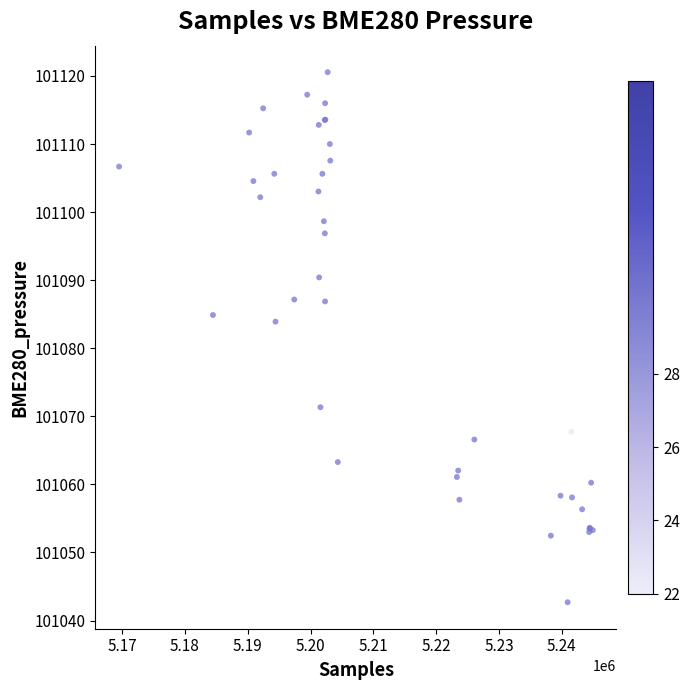

What Y value in the scatter plot is closest to 101081?

101083.9